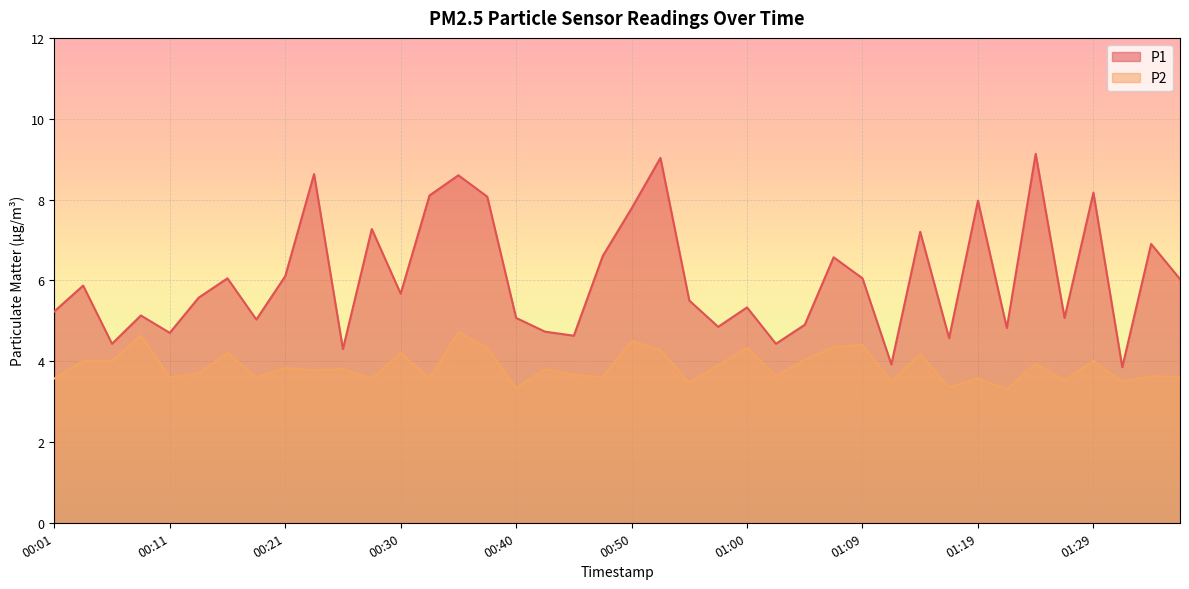

What is the value of the P1 point at the 7th from the left?

6.0